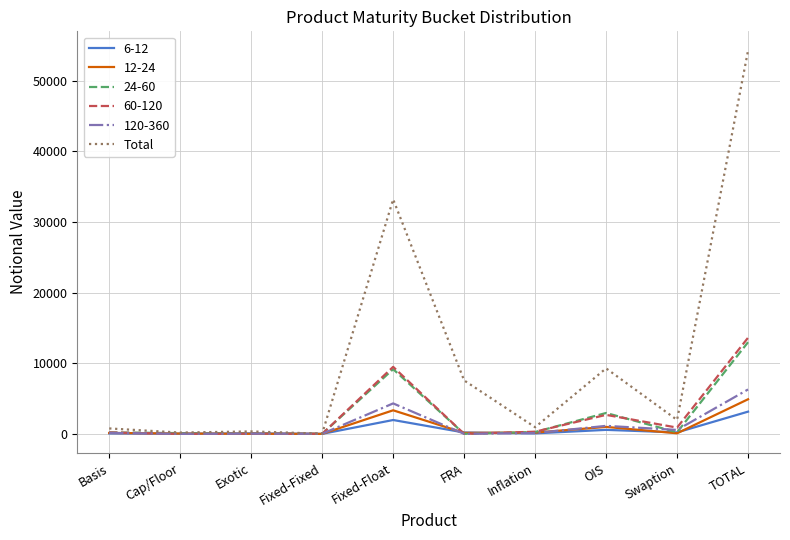

Which series has the widest spread of values?

Total